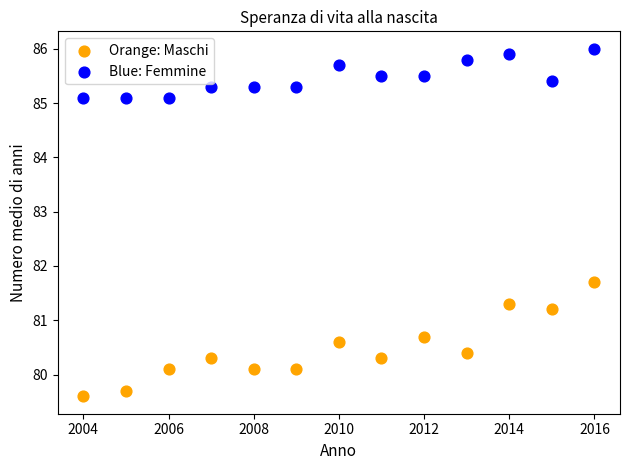

Across all data points, what is the range of X values (max minus min)?

12.0